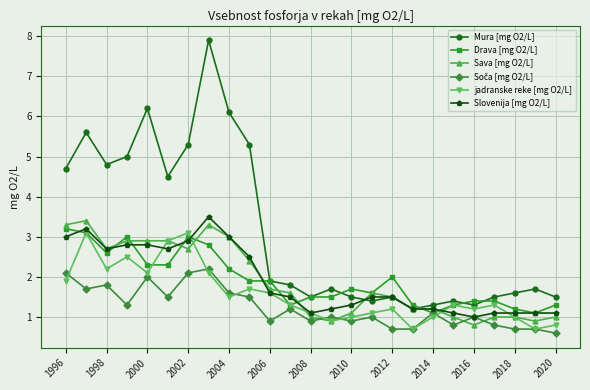

Is this an area chart (filled region under the line)?

No